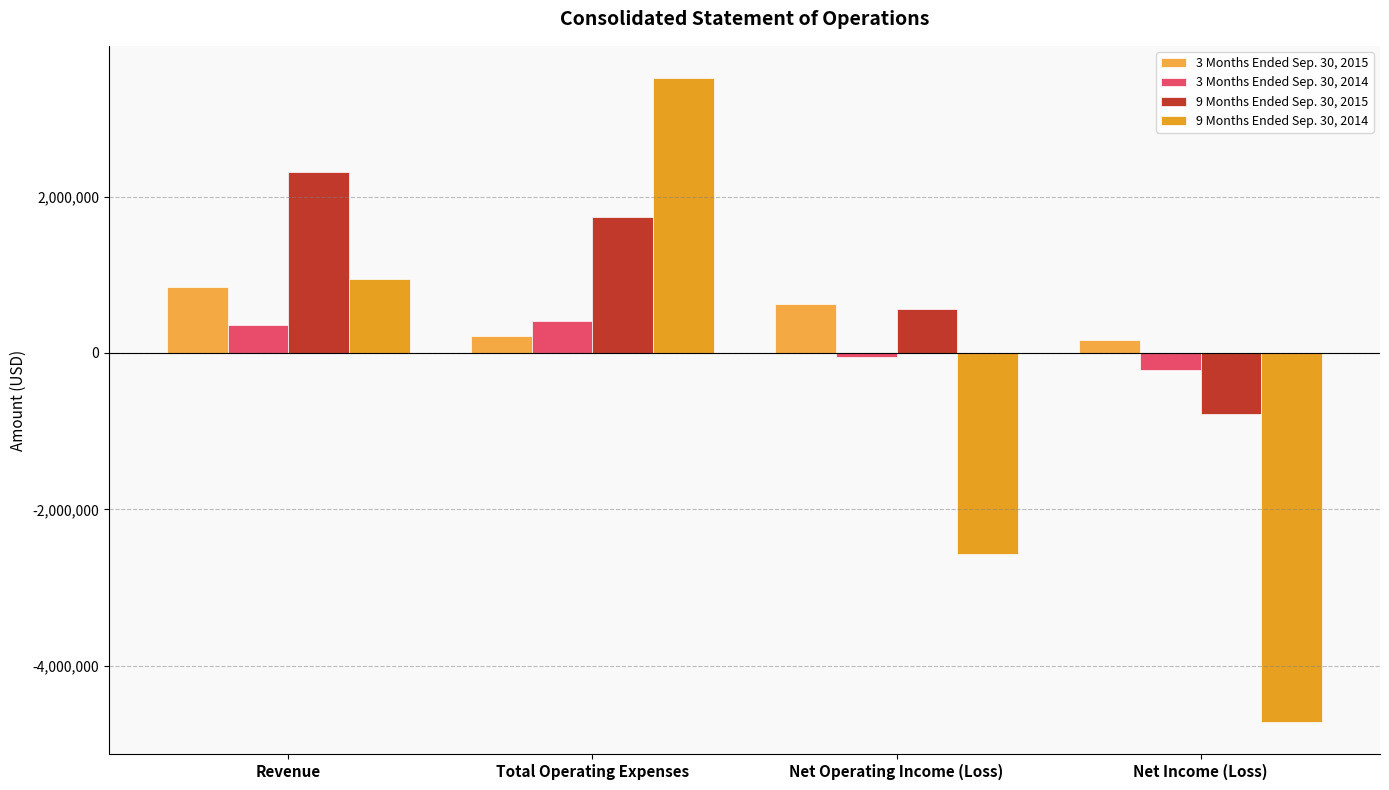

What is the label of the 3rd bar from the left?

Net Operating Income (Loss)